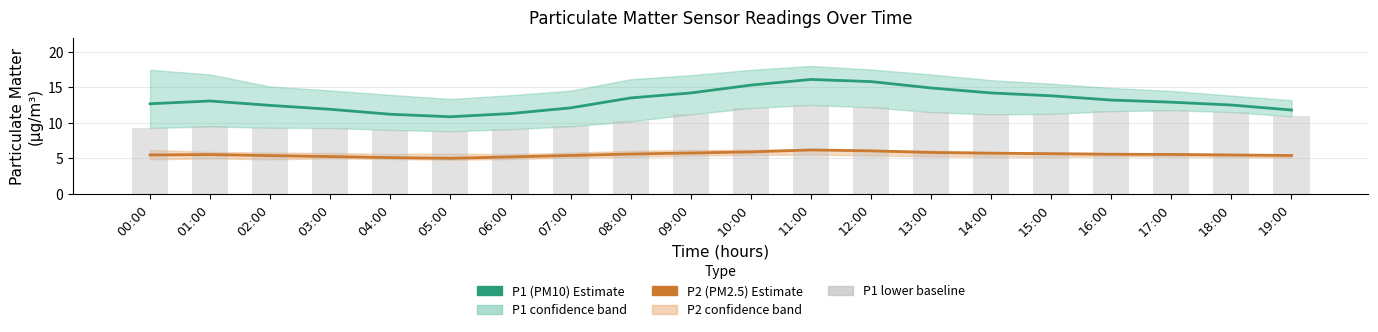

At how many categories does at least one series exceed 14?

6